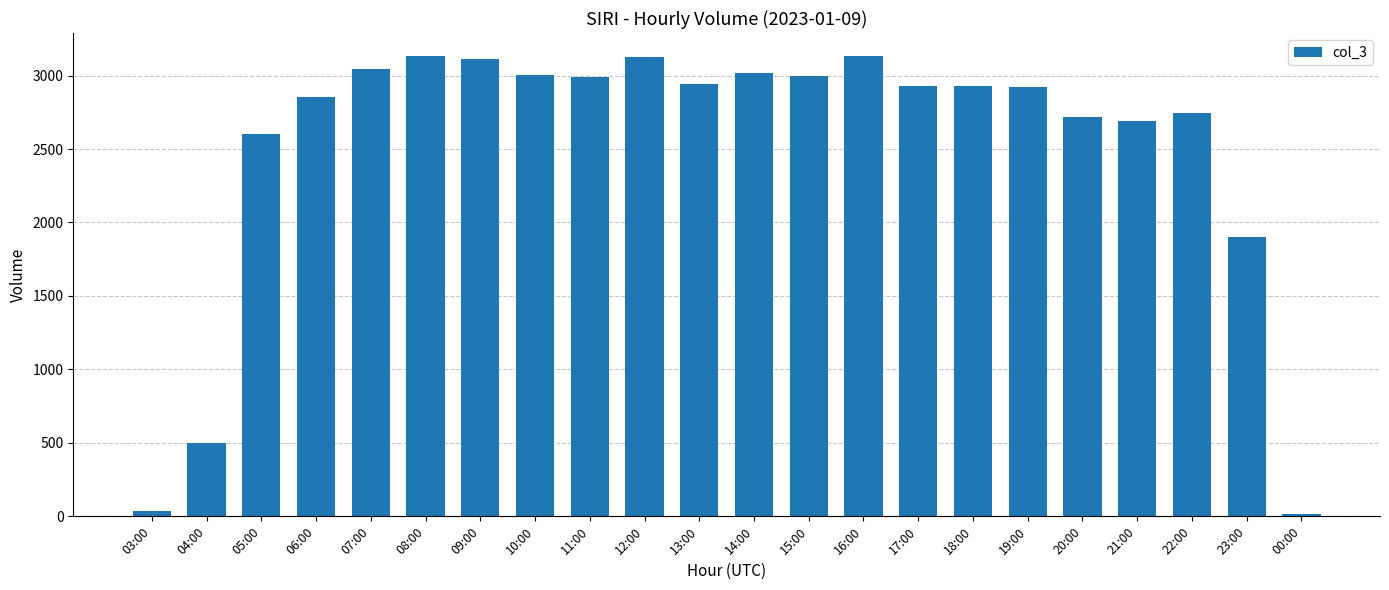

What is the smallest value displayed?

15